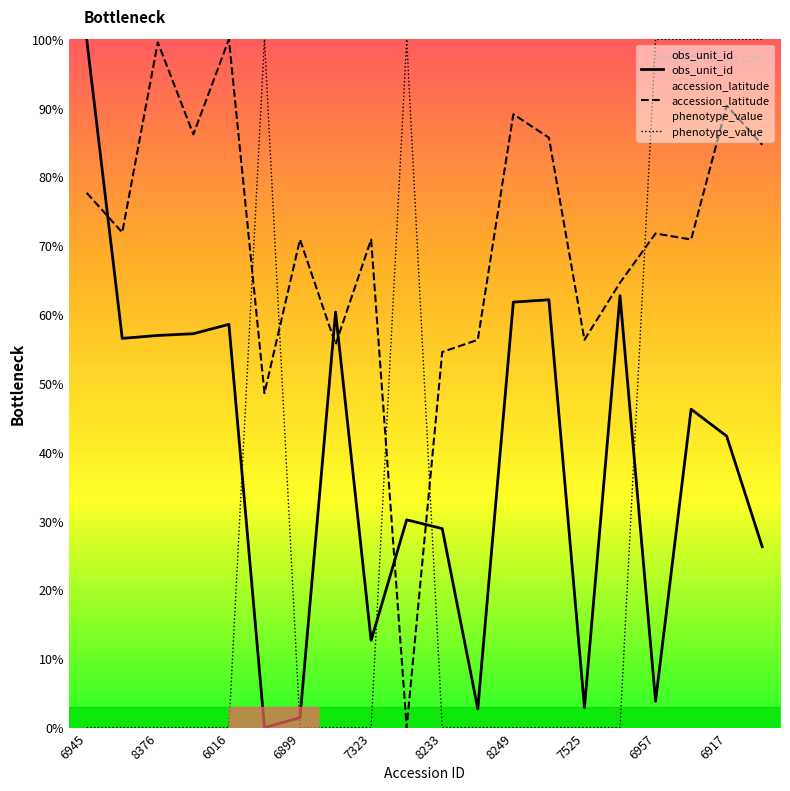

At which category is the sum across all series the highest?

6917